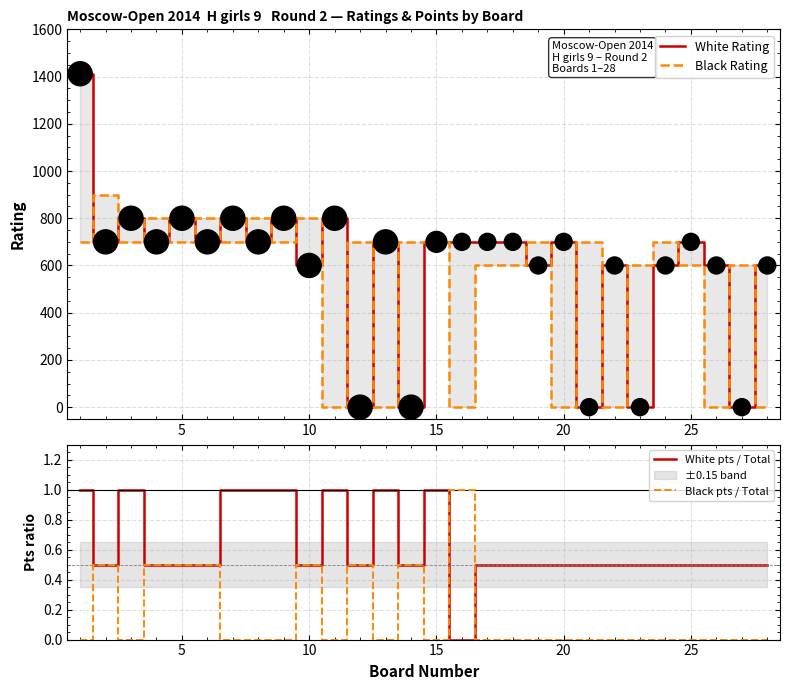

Is the value of White pts / Total at 23 greater than the value of Black Rating at 11?

No